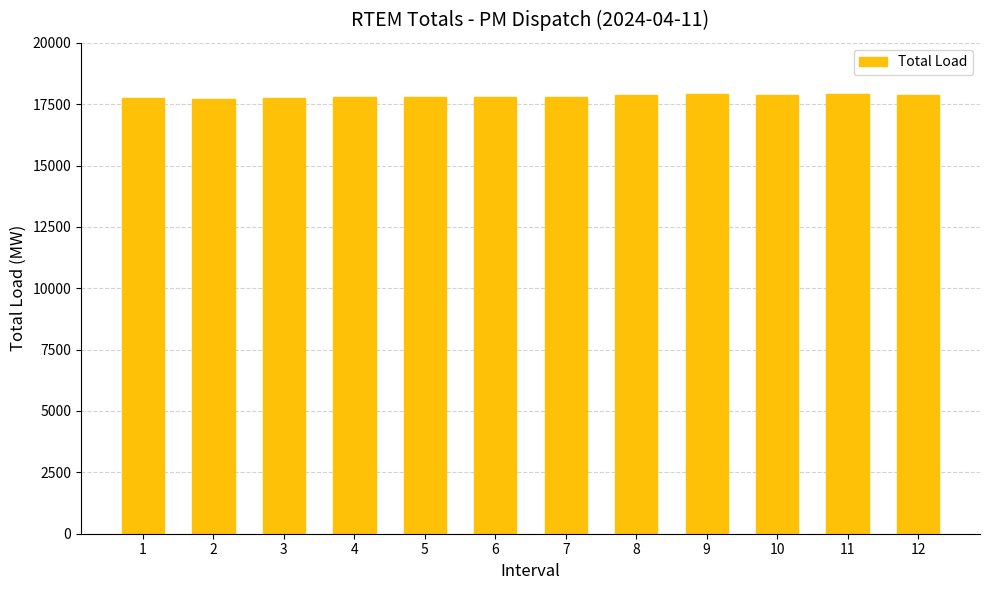

How many data points does each series have?

12